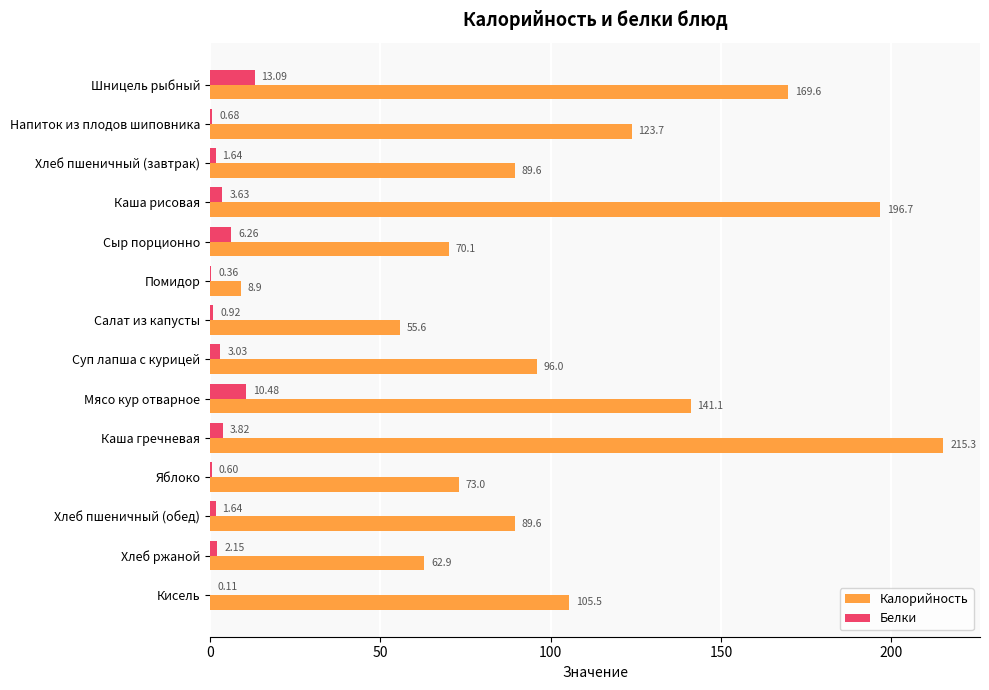

At which category is the sum across all series the highest?

Каша гречневая